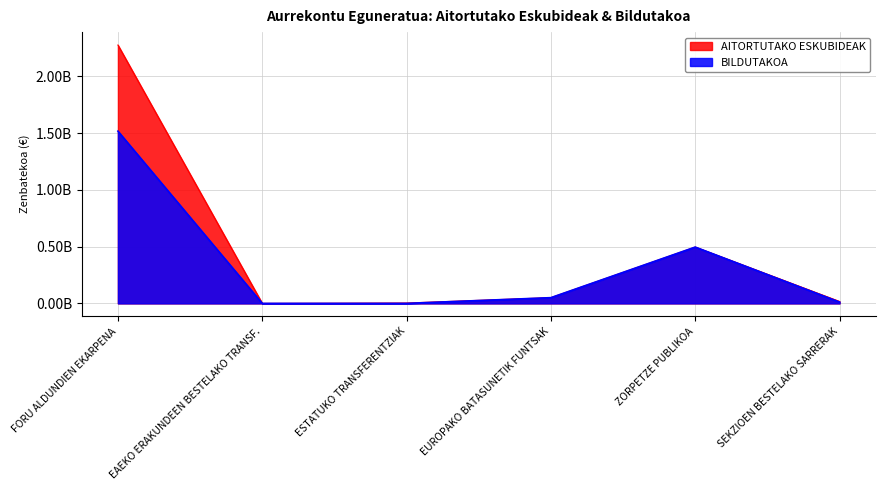

What are all the series names shown in the legend?

AITORTUTAKO ESKUBIDEAK, BILDUTAKOA